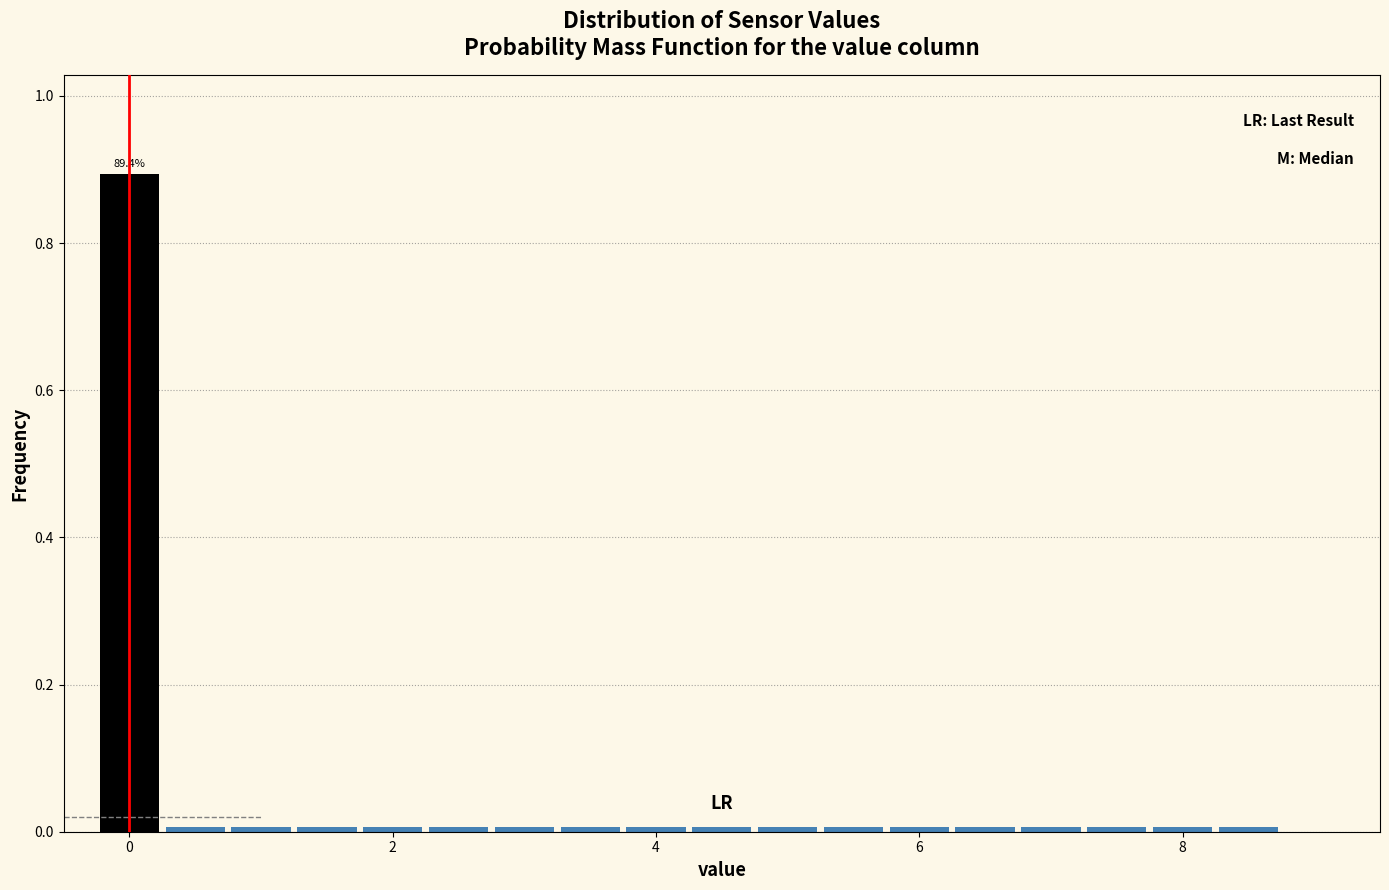

Around what value on the x-axis is the tallest bar? Give the approximate position of its centre, as read against the axis.

0.0